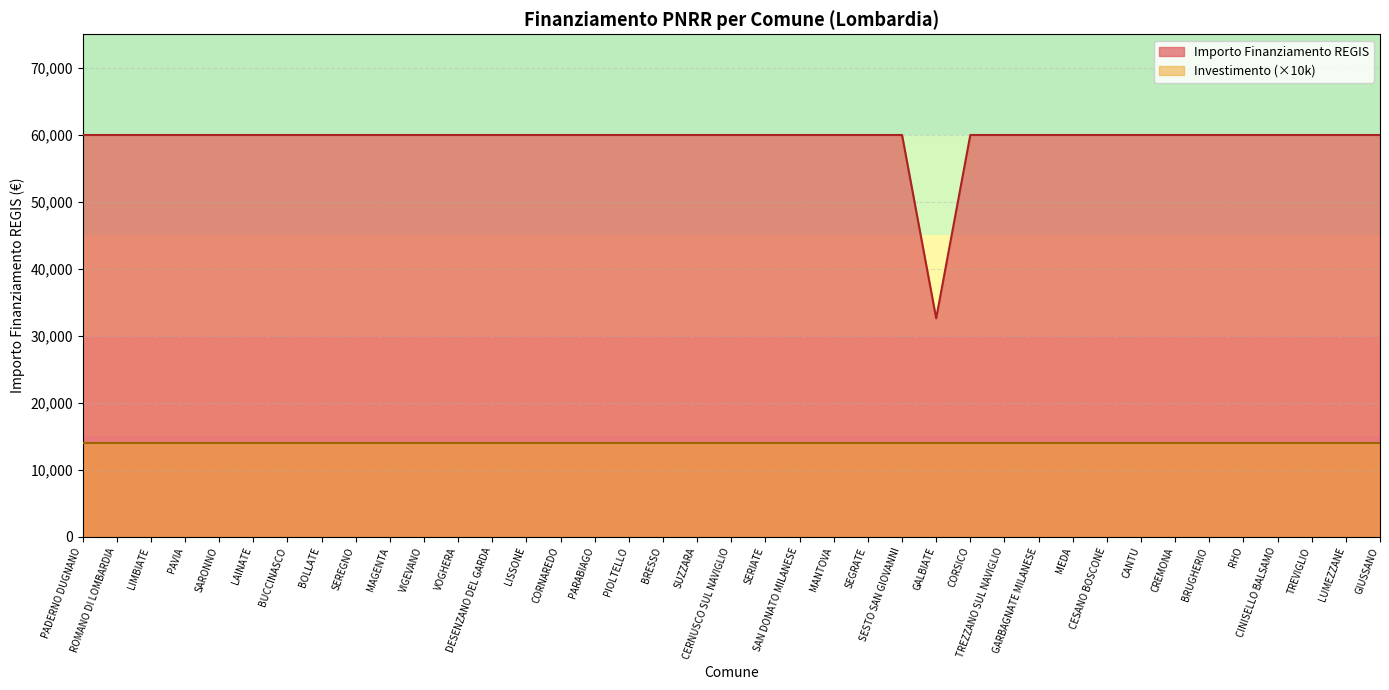

How many categories are shown in the chart?

39